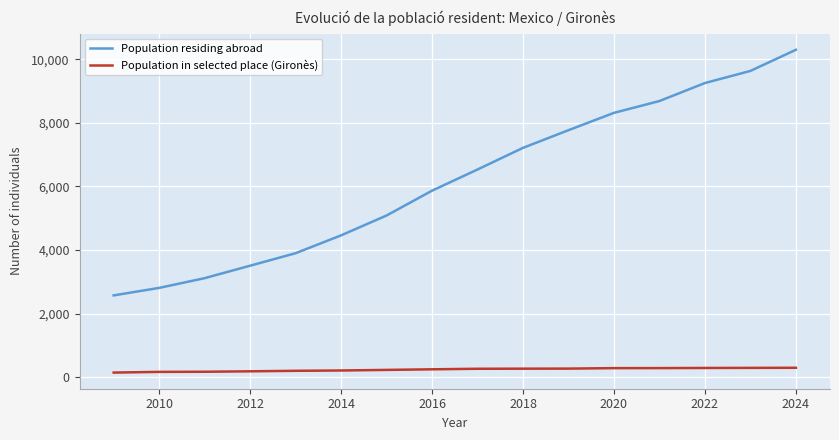

How many values in the Population residing abroad series exceed 6534?

7